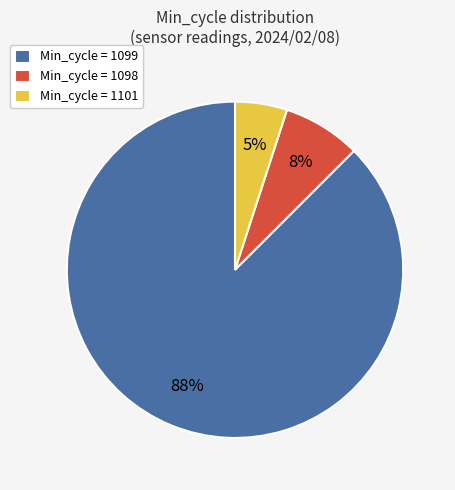

The Min_cycle = 1099 slice represents 88% of the pie. True or false?

True